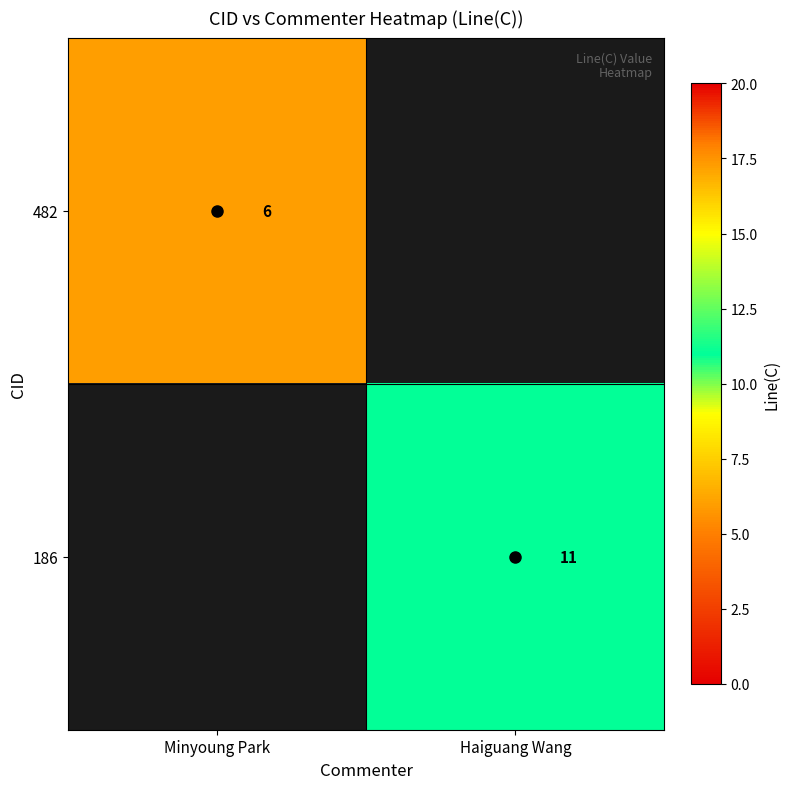

The 186 series shows 11 at Haiguang Wang. True or false?

True